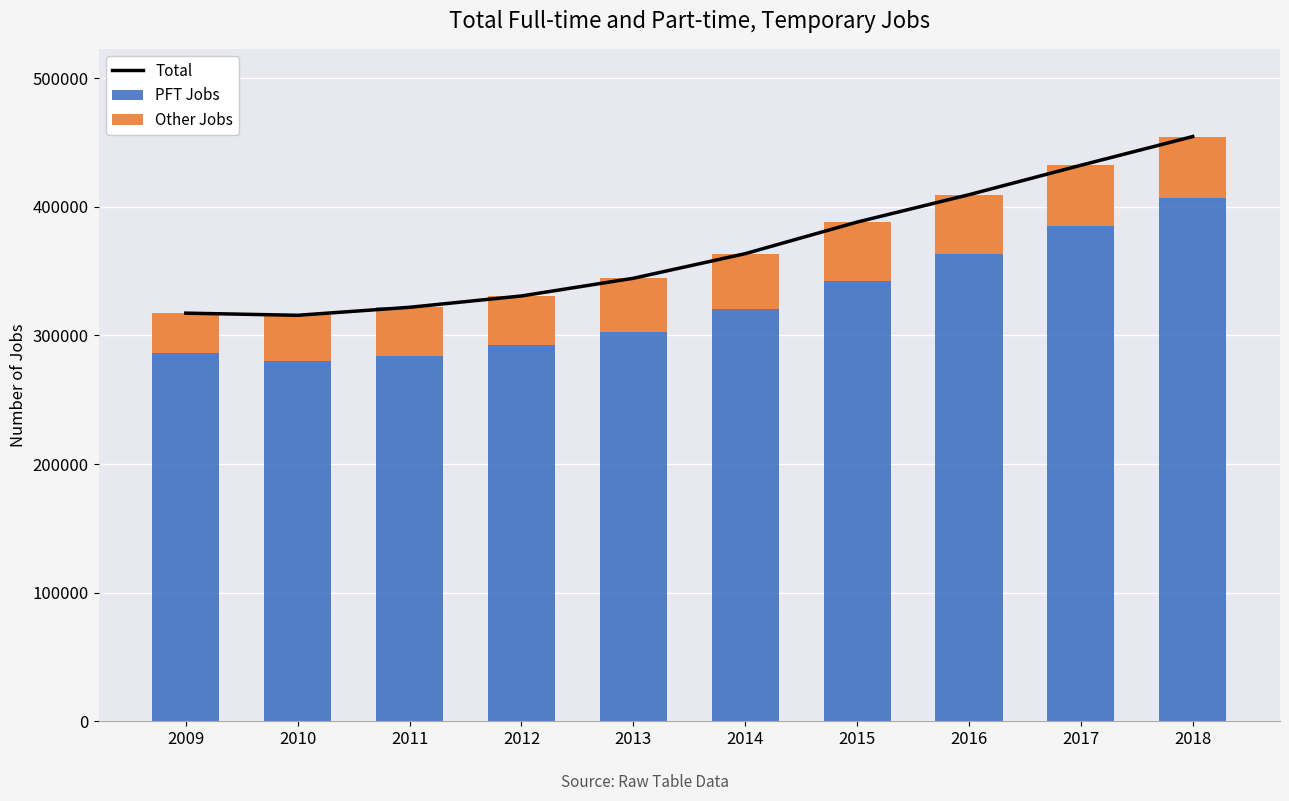

Is the value of Total at 2013 greater than the value of PFT Jobs at 2016?

No